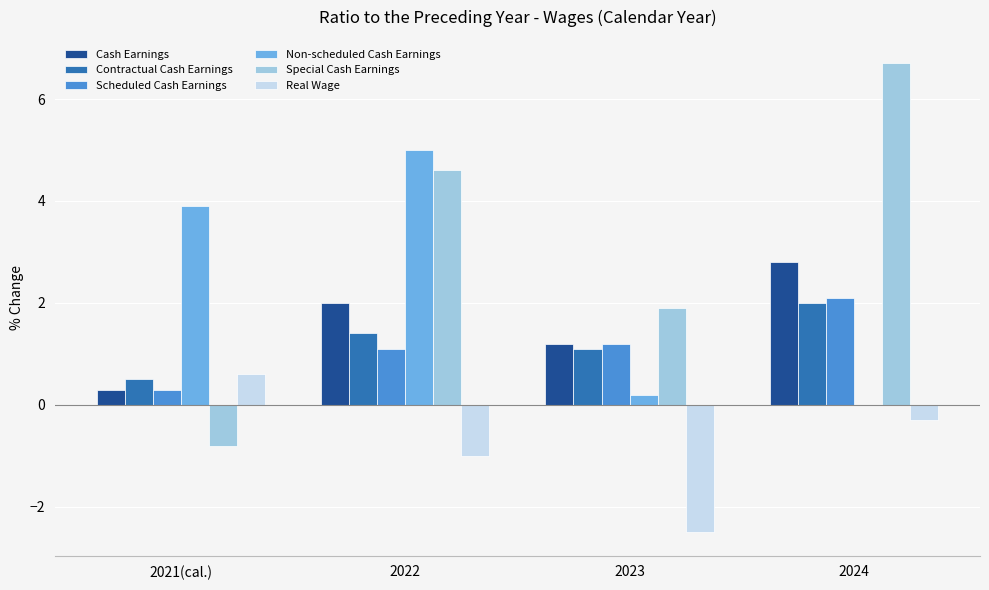

Read the Scheduled Cash Earnings value at 2022.

1.1